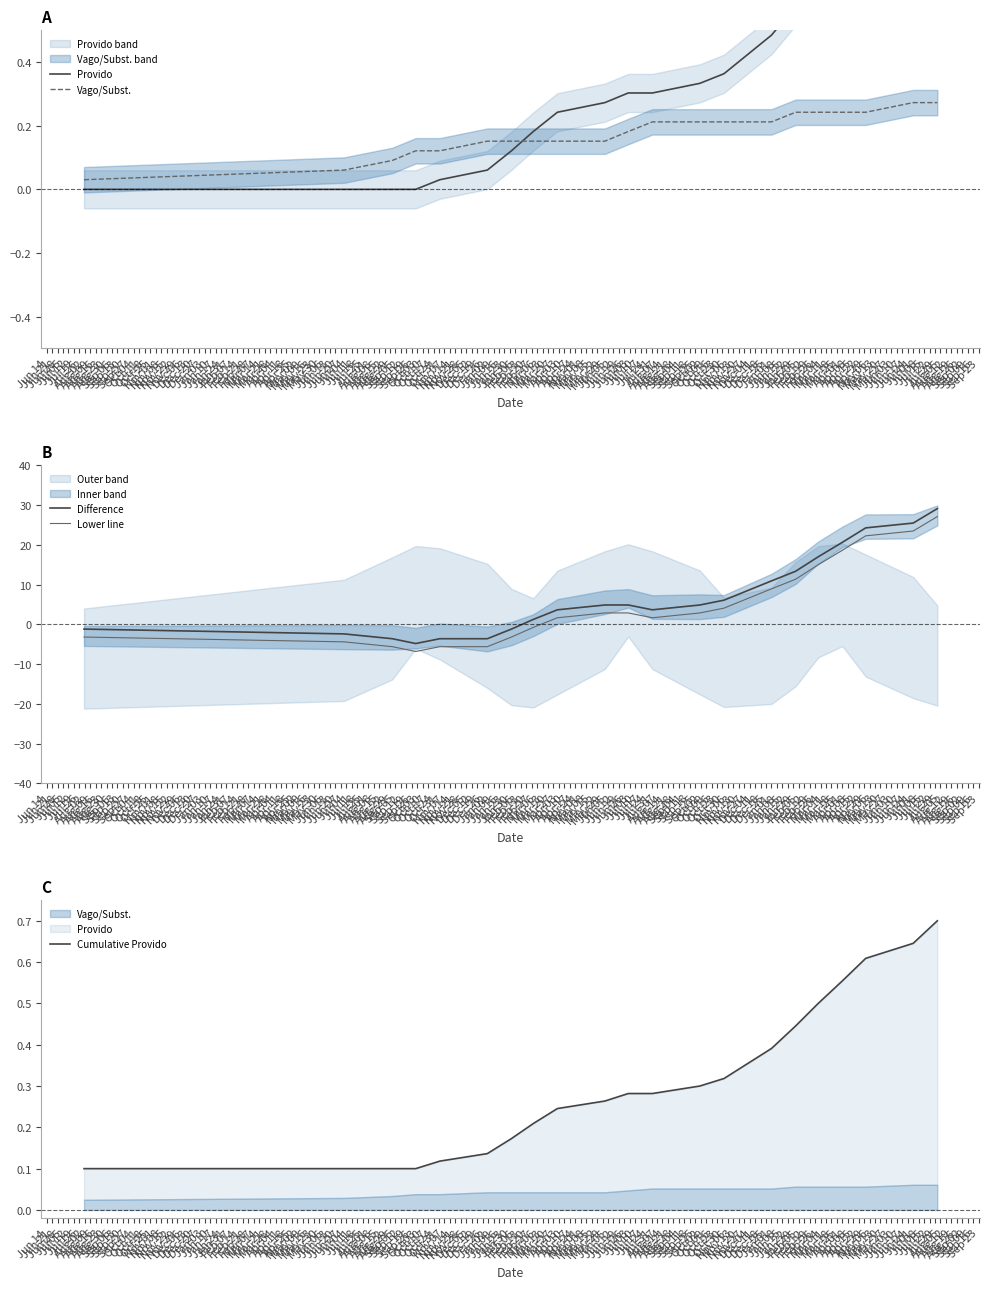

How many values in the Provido series exceed 0?

17